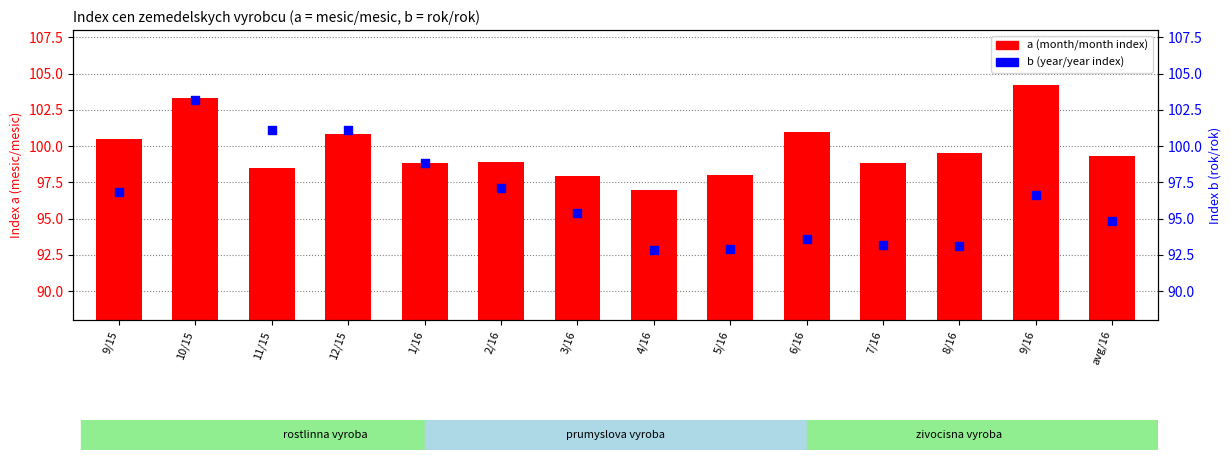

What are all the series names shown in the legend?

a (month/month), b (year/year)